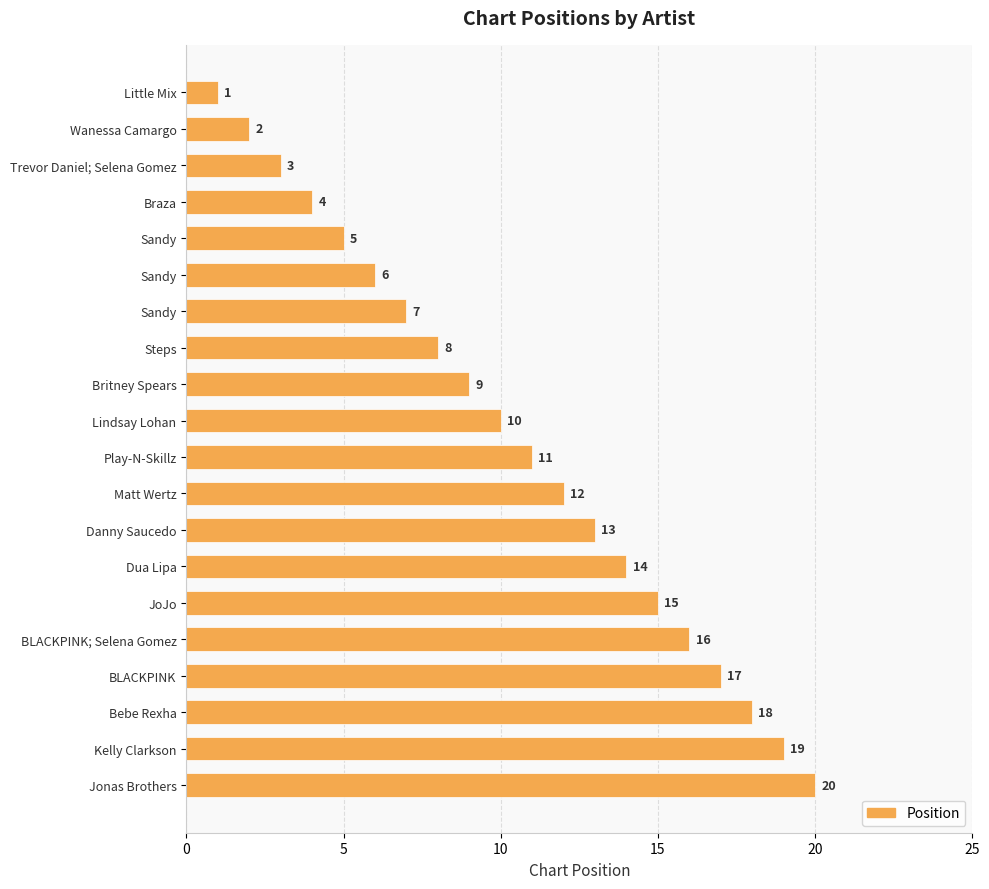

How many values are below 11?

10